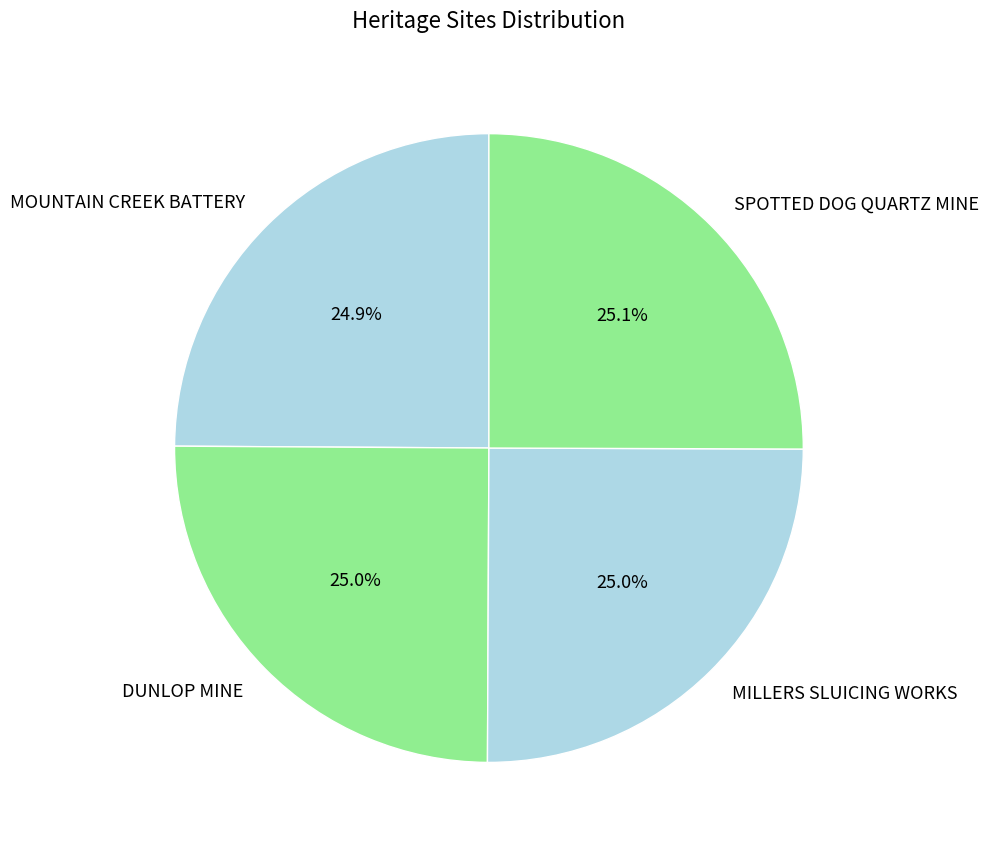

Is there any slice that represents more than half of the pie?

No